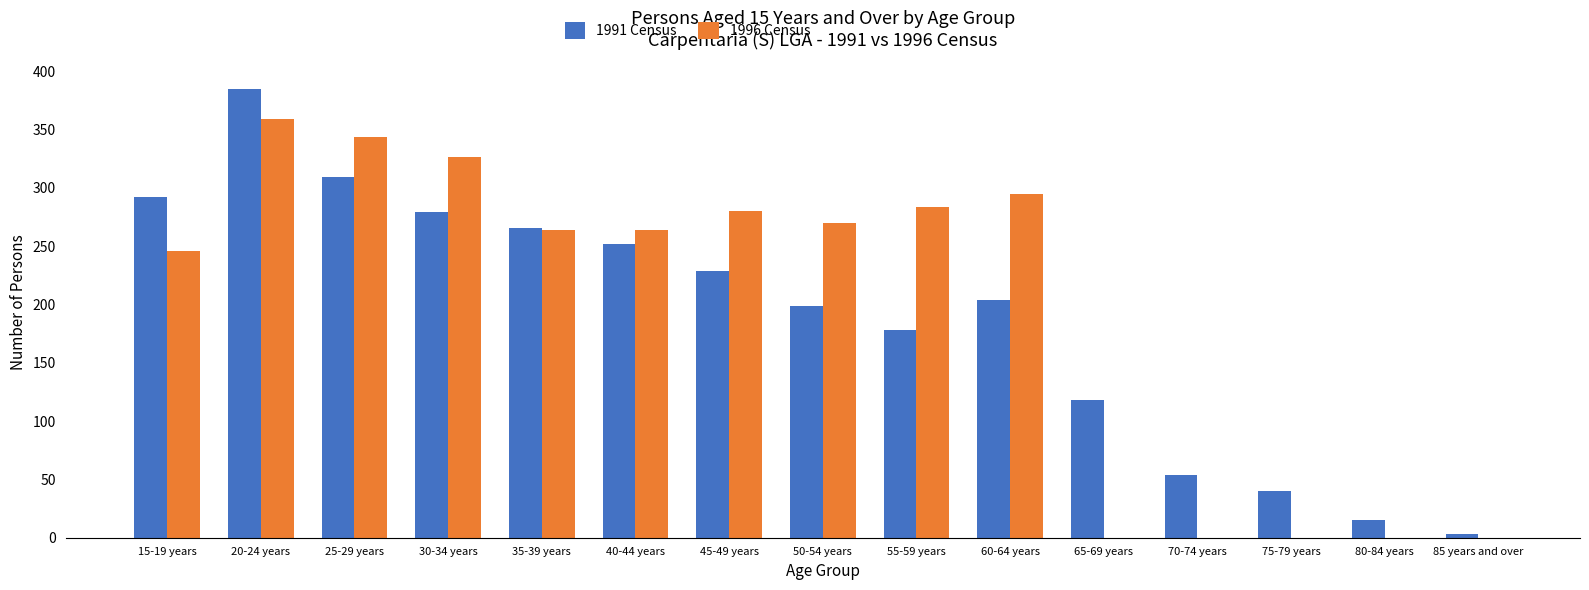

How many distinct data groups are displayed?

2